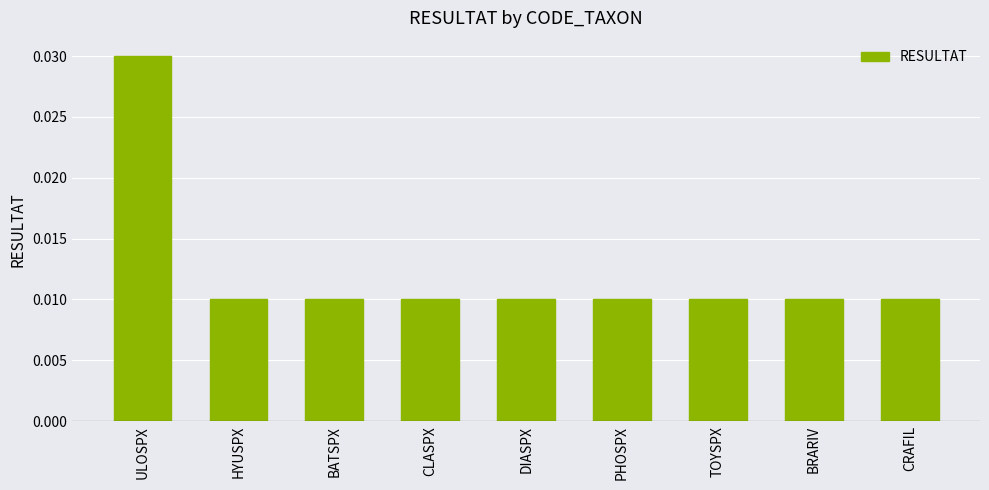

What position from the right is HYUSPX?

8